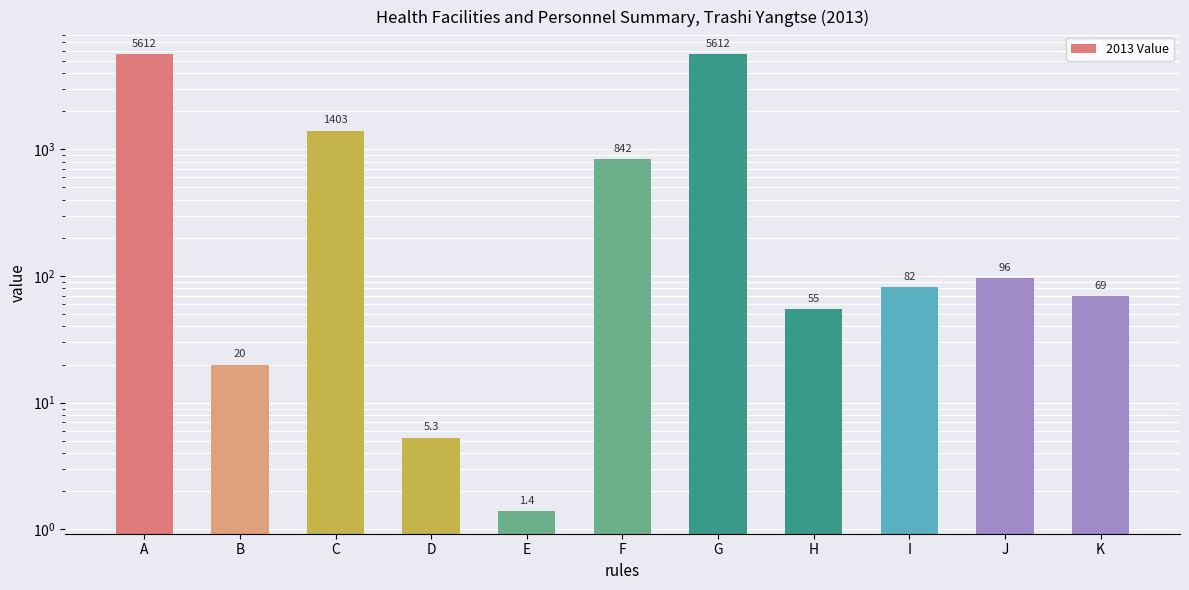

What is the value of the 4th bar from the left?

5.3